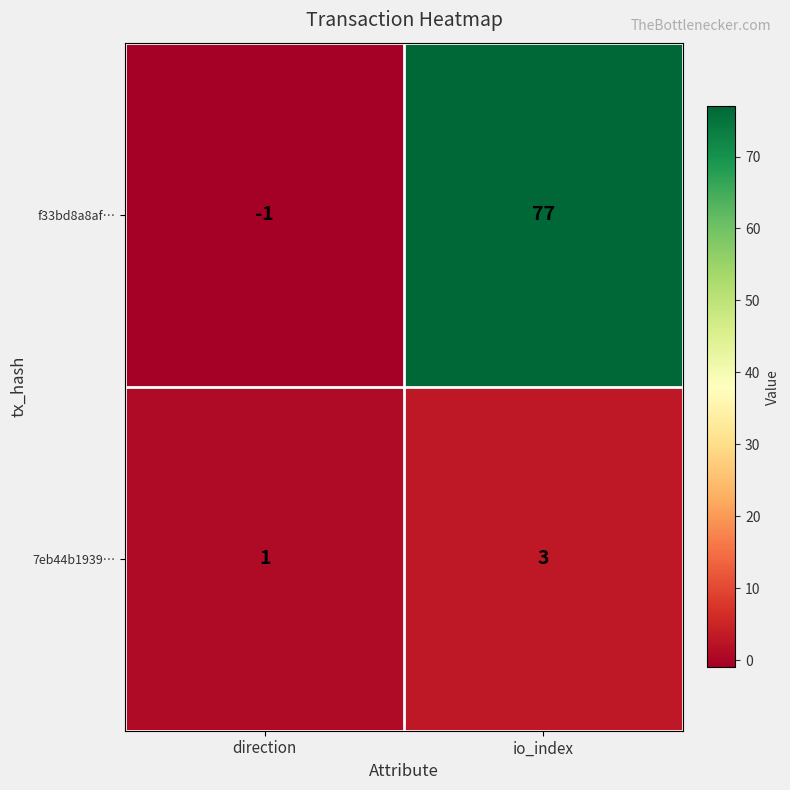

The f33bd8a8af… series shows -1 at direction. True or false?

True